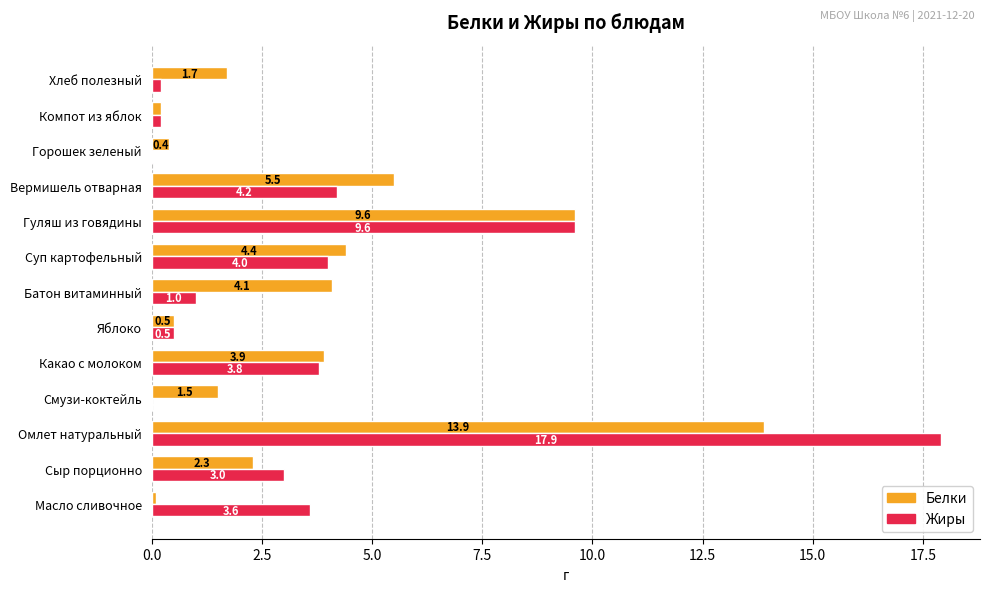

How many distinct data groups are displayed?

2